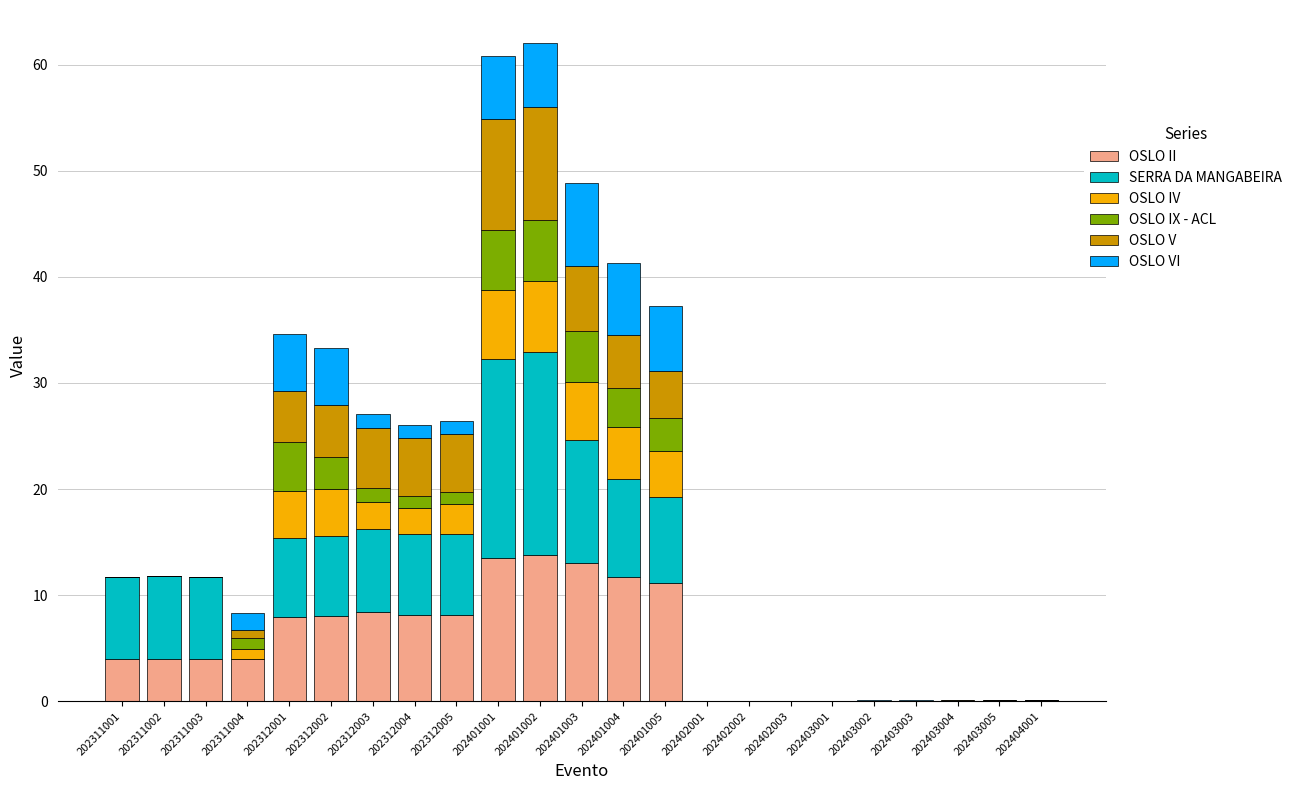

What is the total value across all series at 202401005?

37.3